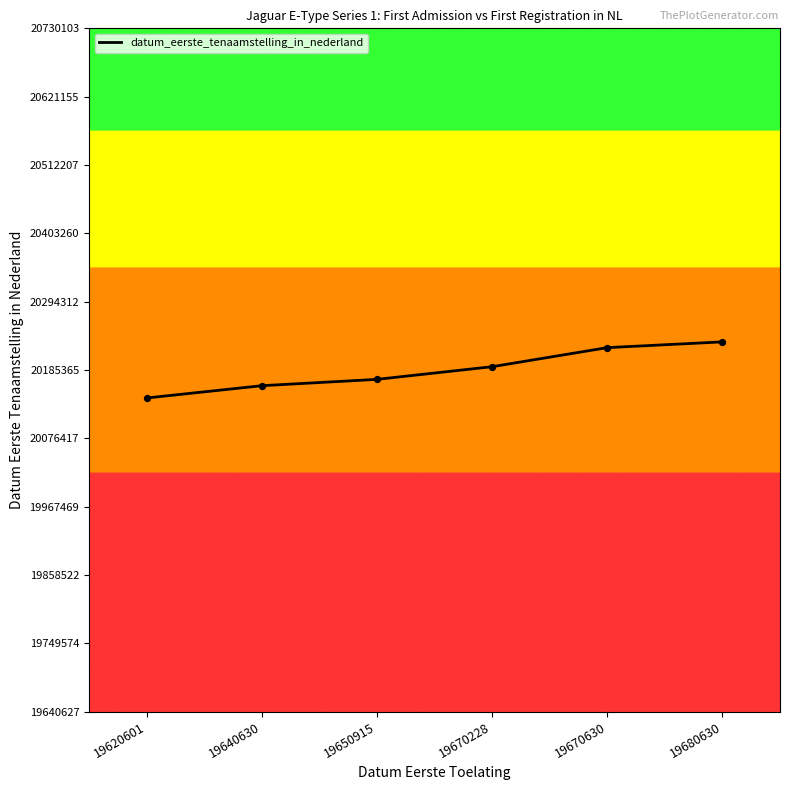

Approximately how many times larger is the value at 19680630 compared to 19670228?

1.0